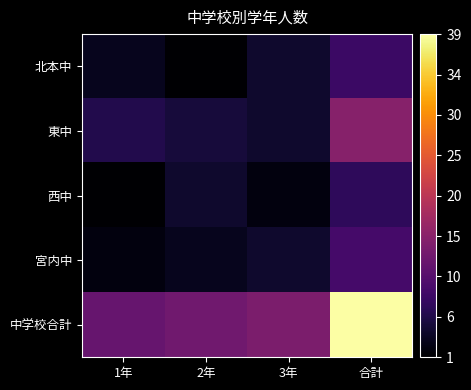

At which category does the chart reach its minimum across all series?

2年